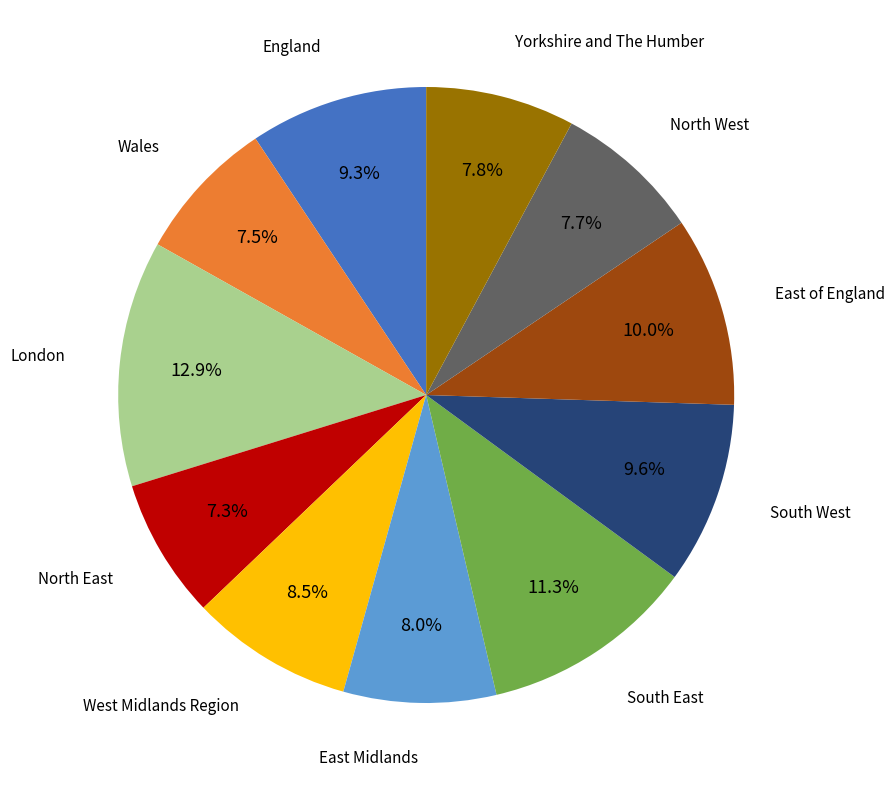

Is there any slice that represents more than half of the pie?

No